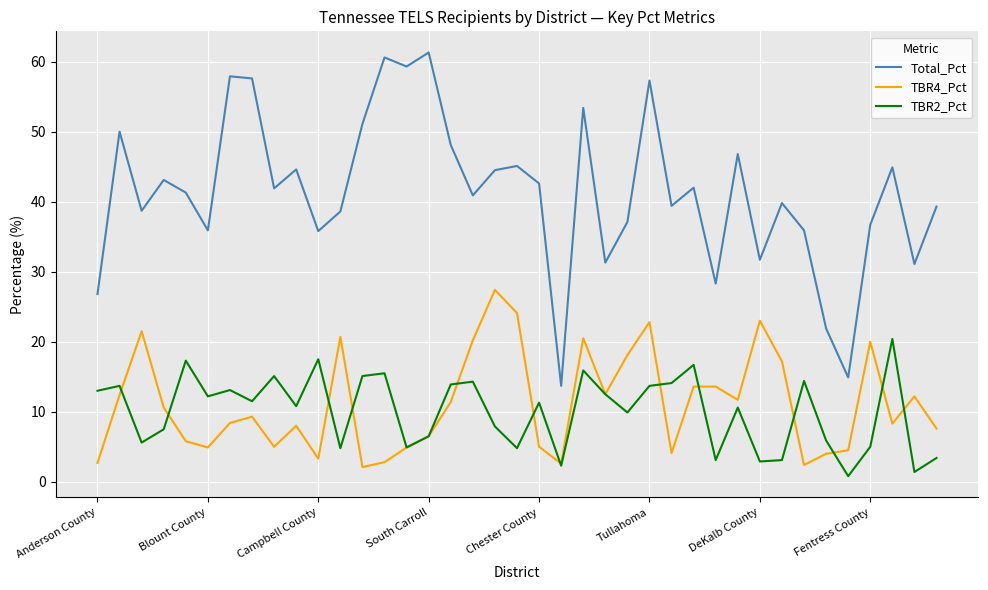

Rank the series by their maximum value, from highest to lowest.

Total_Pct, TBR4_Pct, TBR2_Pct